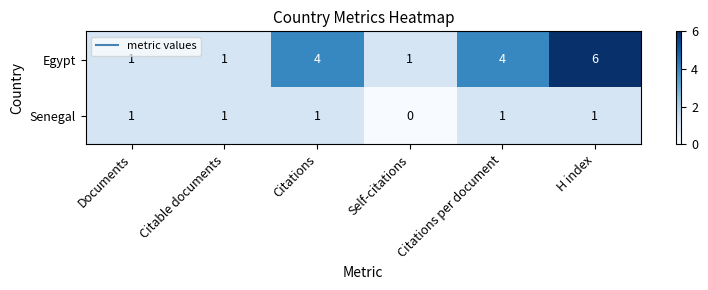

Which category has the lowest value across all series?

Self-citations